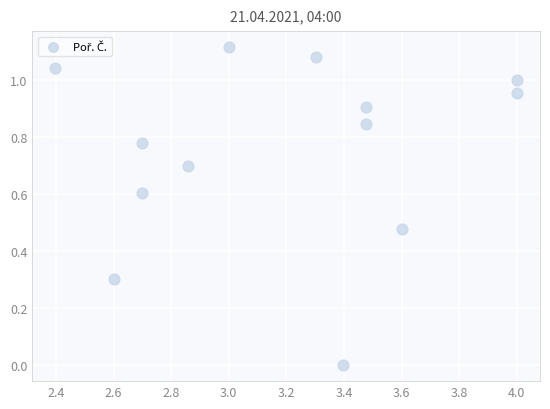

What is the range of X values (max minus min)?

1.6